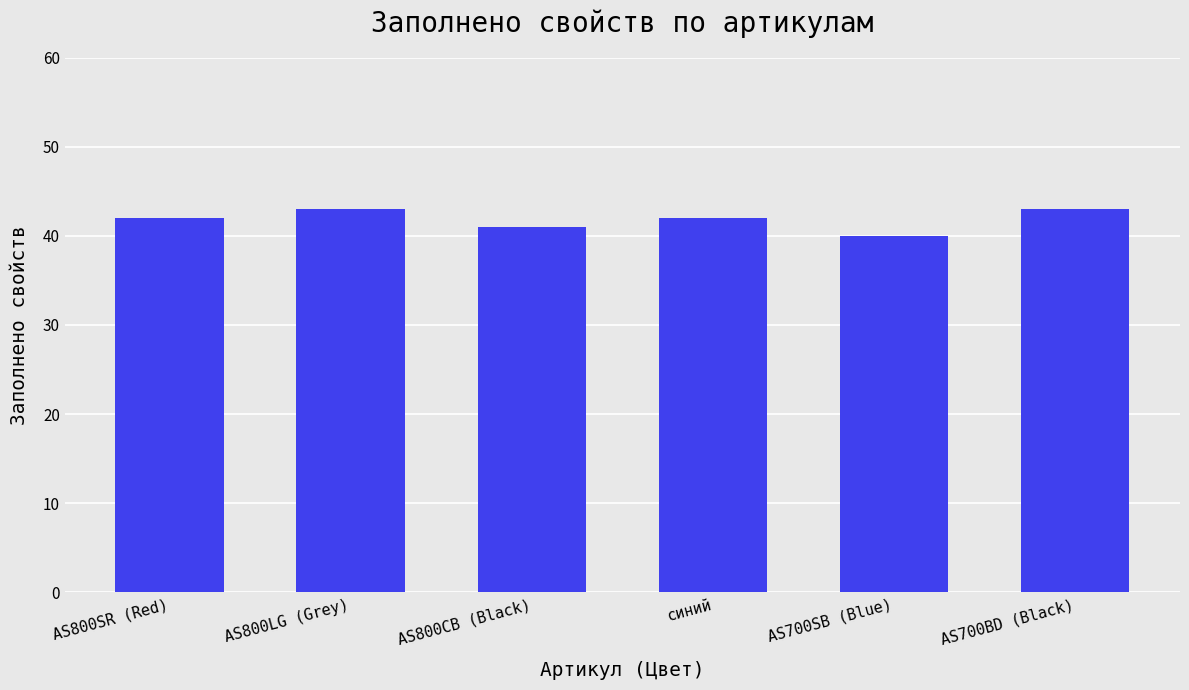

What is the greatest value displayed?

43